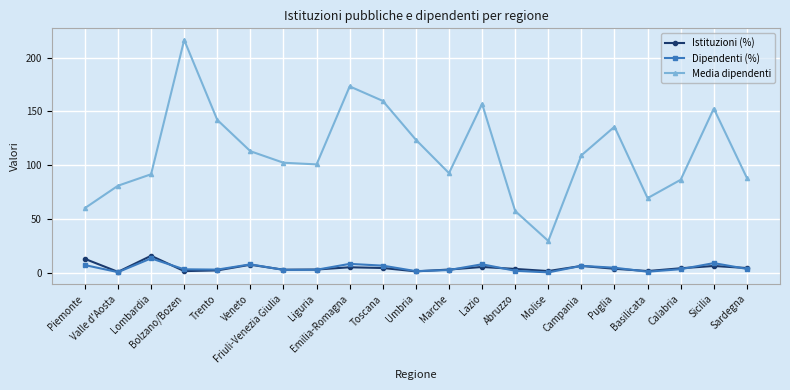

What is the minimum value for Media dipendenti?

29.7